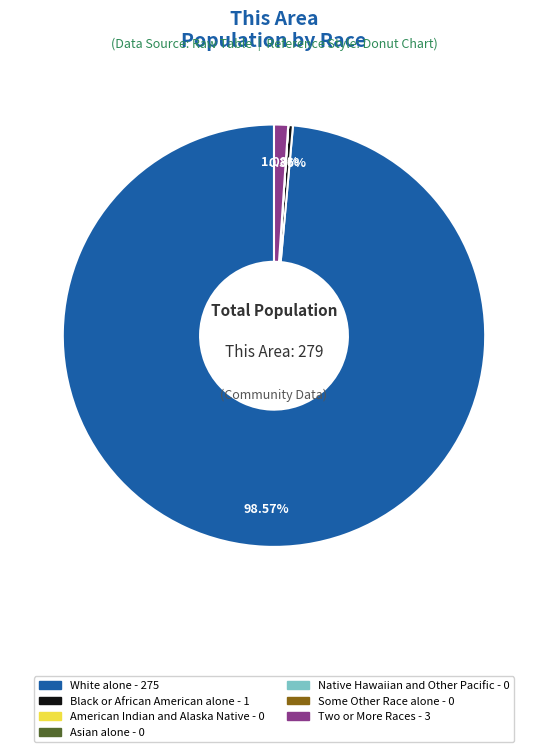

The White alone slice represents 87% of the pie. True or false?

False